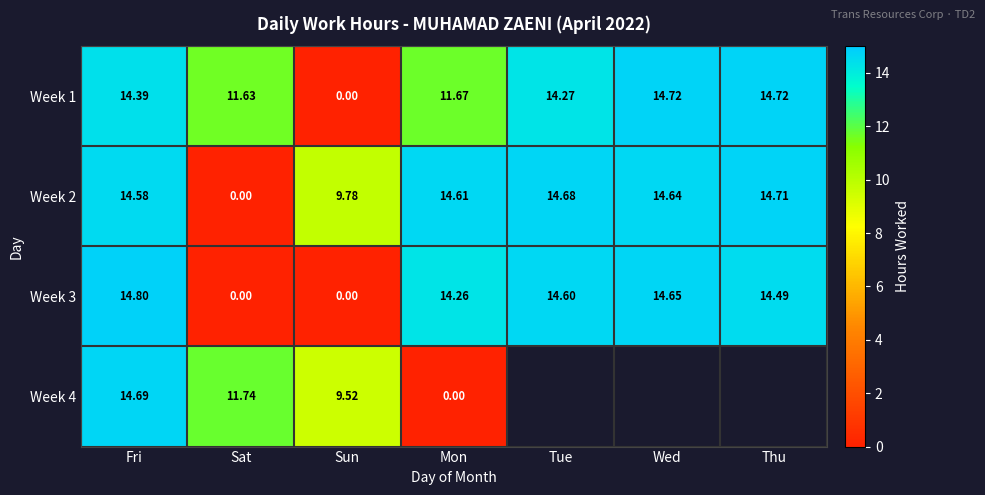

Where is Week 2 nearest to the value 7?

Sun